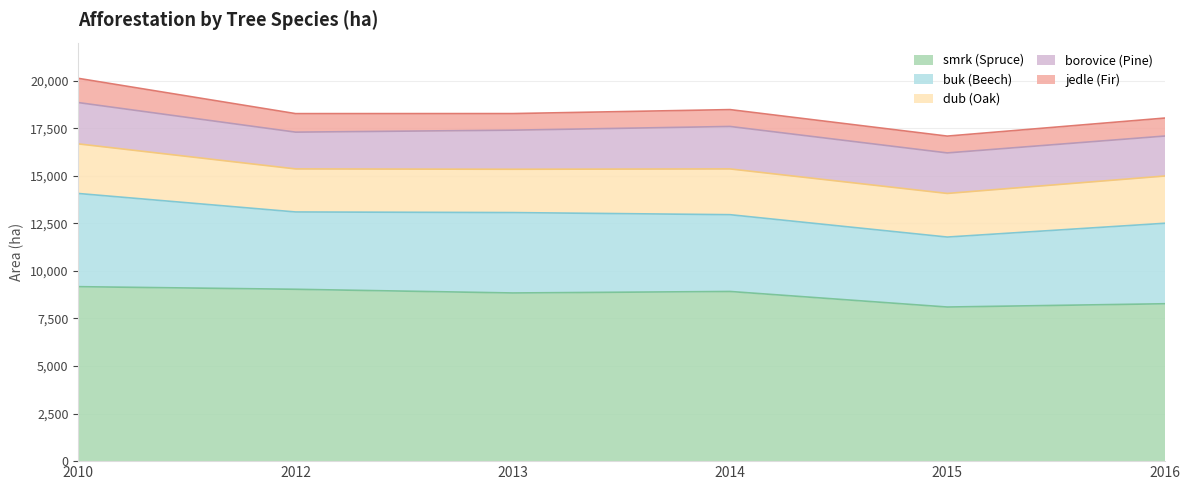

What is the smallest value displayed?

872